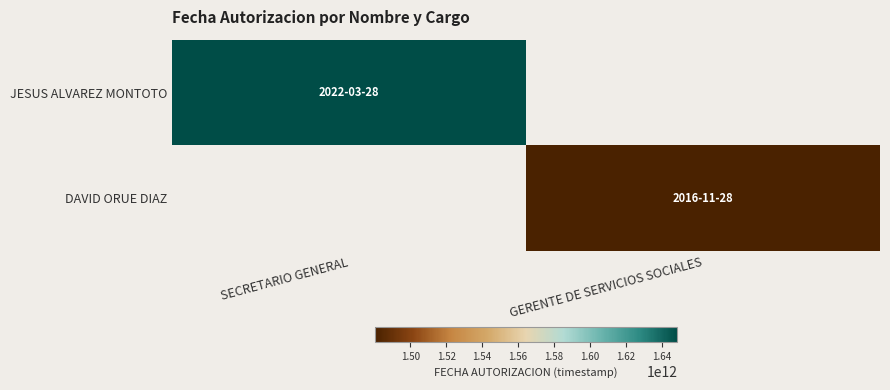

Reading left to right, transcribe all the data shown in this chart.

JESUS ALVAREZ MONTOTO: SECRETARIO GENERAL=1648504800000	GERENTE DE SERVICIOS SOCIALES=0
DAVID ORUE DIAZ: SECRETARIO GENERAL=0	GERENTE DE SERVICIOS SOCIALES=1480374000000